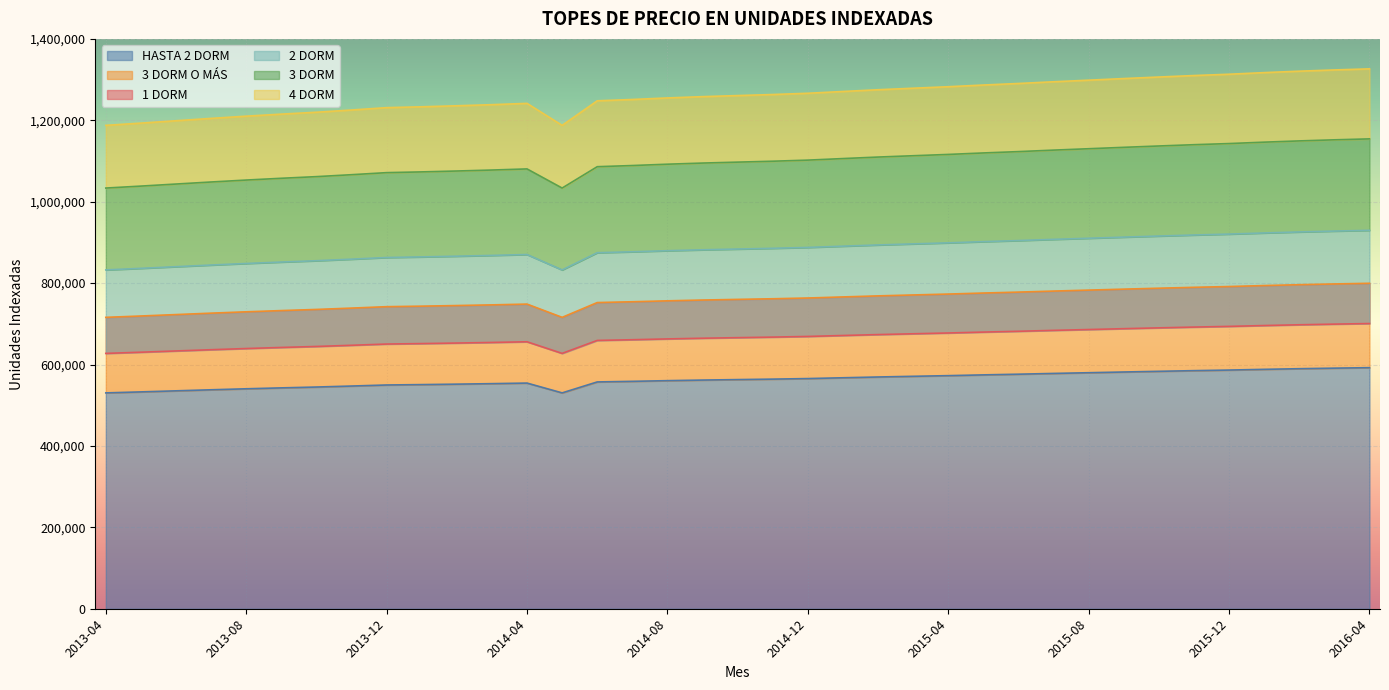

True or false: HASTA 2 DORM has more than 0 interior local peaks.

True